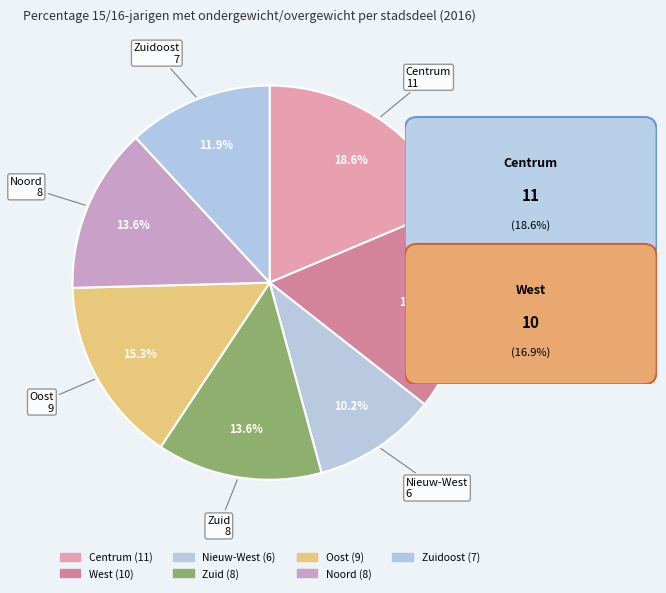

How many slices are in this pie chart?

7